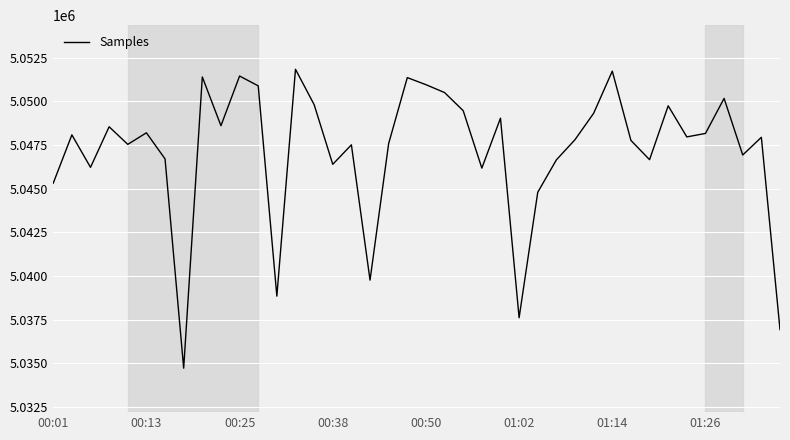

What is the smallest value displayed?

5034728